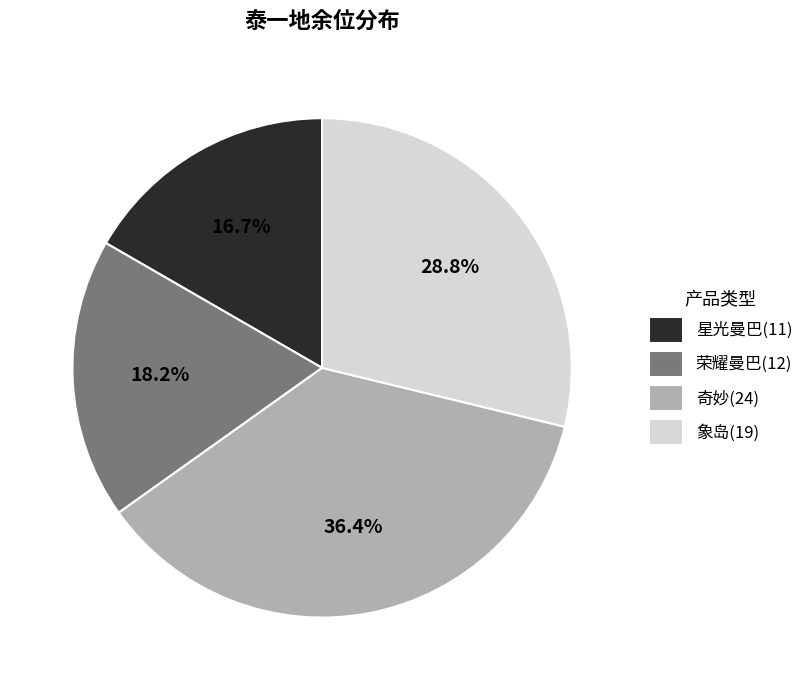

The 星光曼巴 slice represents 10% of the pie. True or false?

False